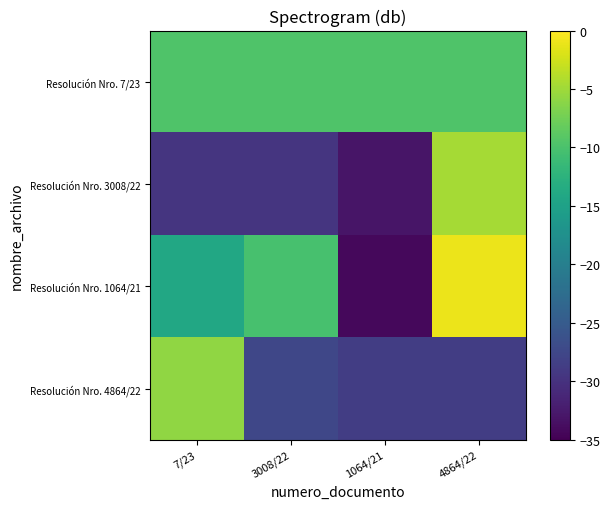

Reading left to right, transcribe all the data shown in this chart.

Resolución Nro. 7/23: 7/23=-9.6	3008/22=-9.6	1064/21=-9.6	4864/22=-9.6
Resolución Nro. 3008/22: 7/23=-29.5	3008/22=-29.5	1064/21=-33.0	4864/22=-4.7
Resolución Nro. 1064/21: 7/23=-14.0	3008/22=-10.2	1064/21=-34.3	4864/22=-1.1
Resolución Nro. 4864/22: 7/23=-5.9	3008/22=-27.6	1064/21=-28.6	4864/22=-28.6